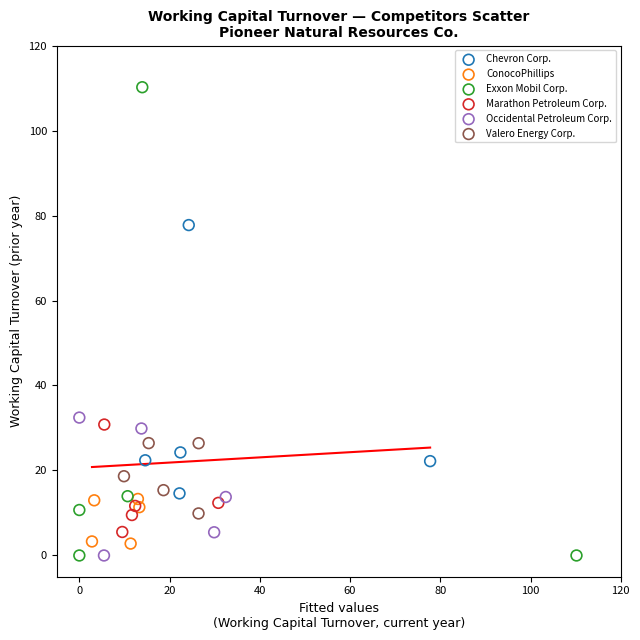

Which series reaches the maximum Y coordinate?

Exxon Mobil Corp.